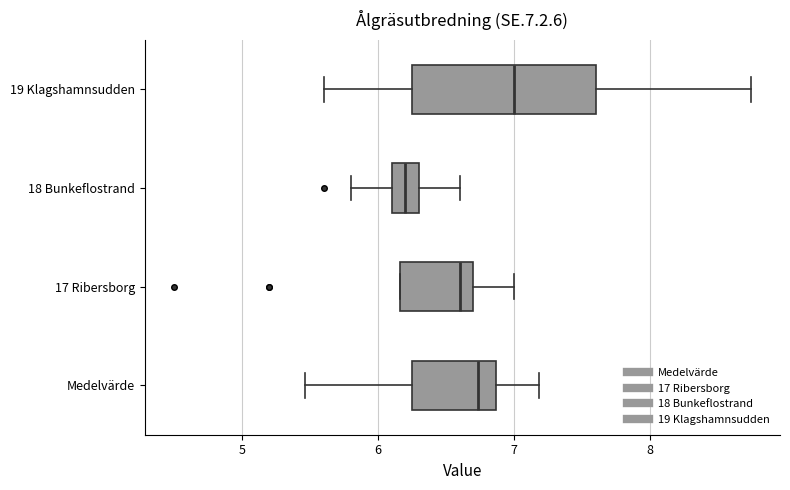

Reading bottom to top, transcribe this box plot: for each box, give where its median line is, the range the box spans, and where its two whiskers end, as read against the x-axis. The values are not printed on the chart, so give them approximately, as read against the axis.

Medelvärde: median 6.7, box 6.3 to 6.9, whiskers 5.5 to 7.2
17 Ribersborg: median 6.6, box 6.2 to 6.7, whiskers 6.2 to 7.0
18 Bunkeflostrand: median 6.2, box 6.1 to 6.3, whiskers 5.8 to 6.6
19 Klagshamnsudden: median 7.0, box 6.3 to 7.6, whiskers 5.6 to 8.7